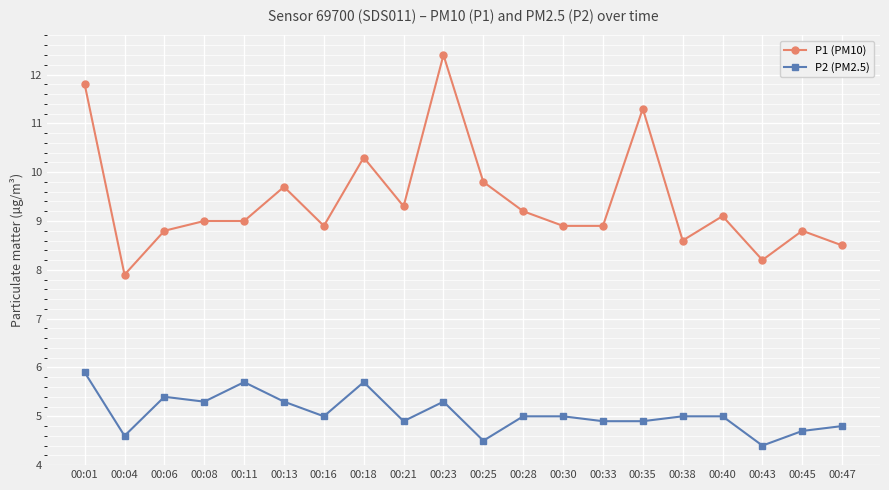

List the series in order of their overall mean, lowest first.

P2 (PM2.5), P1 (PM10)